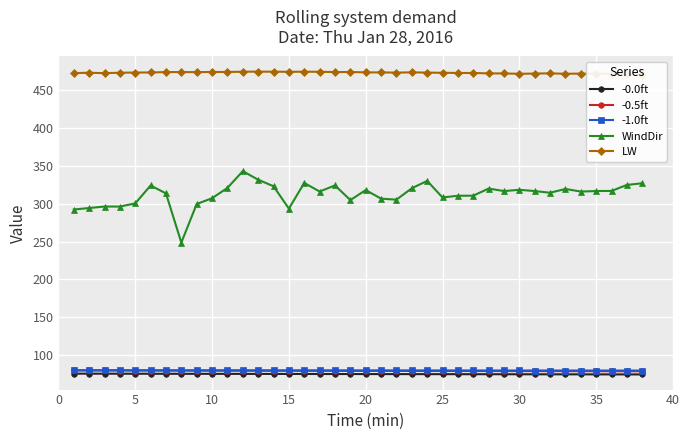

True or false: WindDir has more than 2 interior local peaks.

True